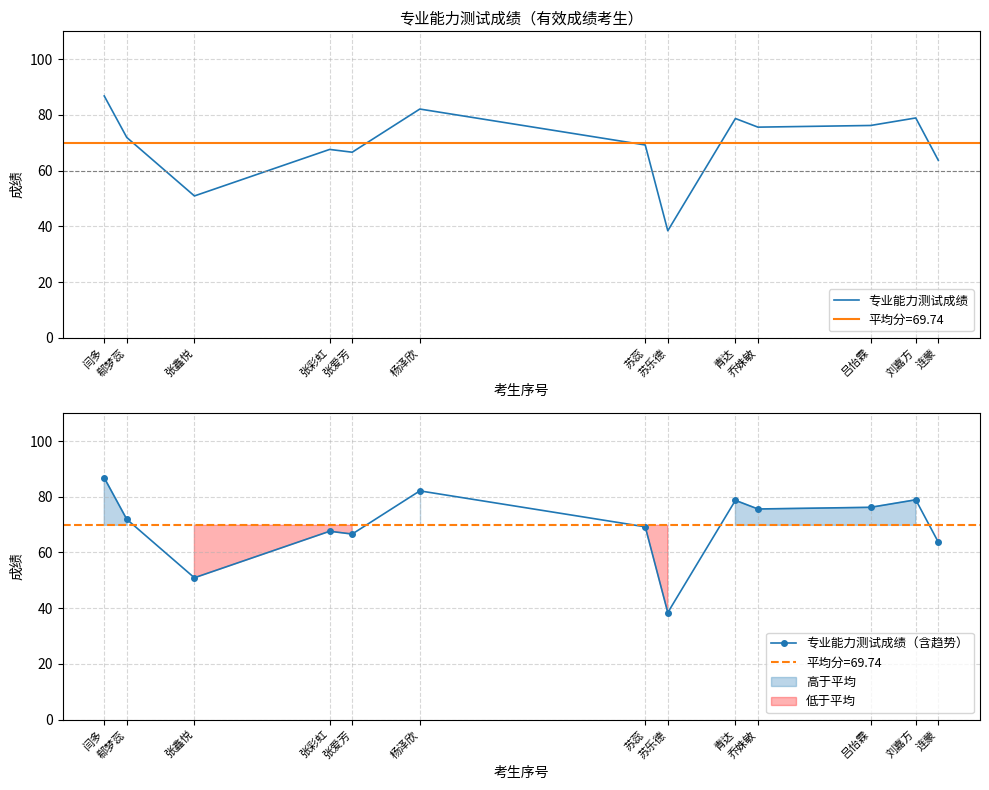

True or false: 专业能力测试成绩 has a value of 29.7 at 苏蕊.

False